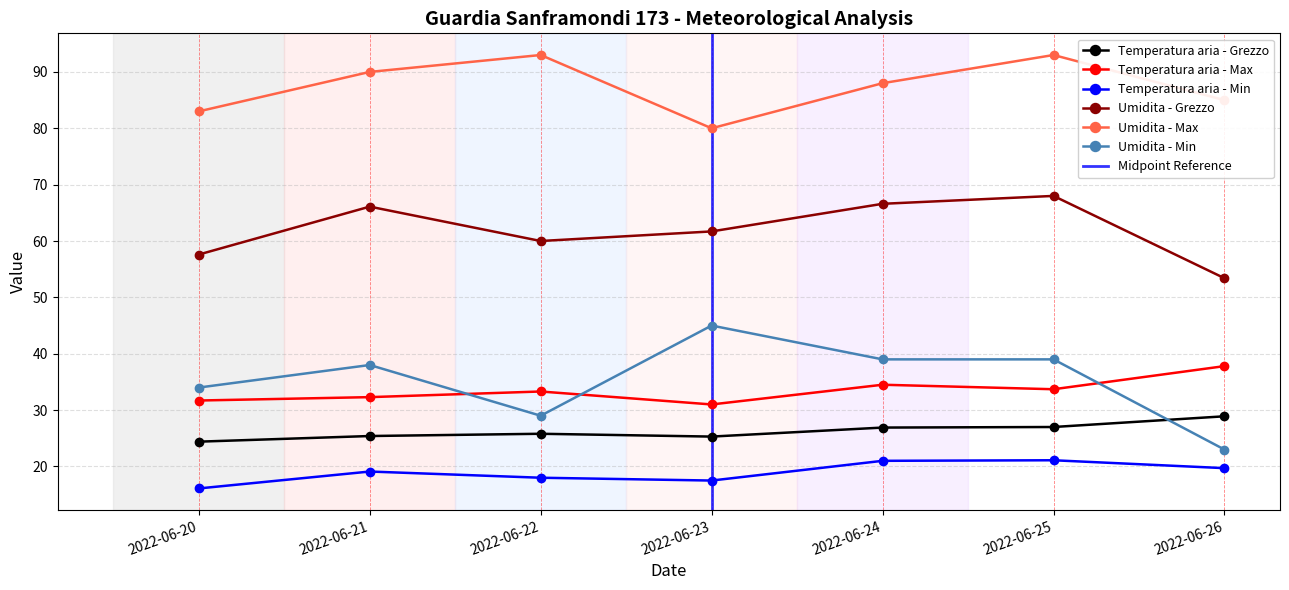

How many interior local peaks does the Umidita - Min series have?

2